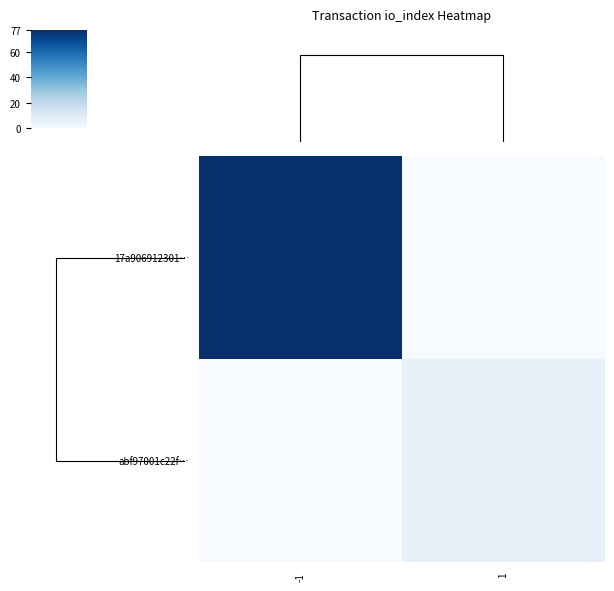

What is the maximum value for 17a906912301…?

77